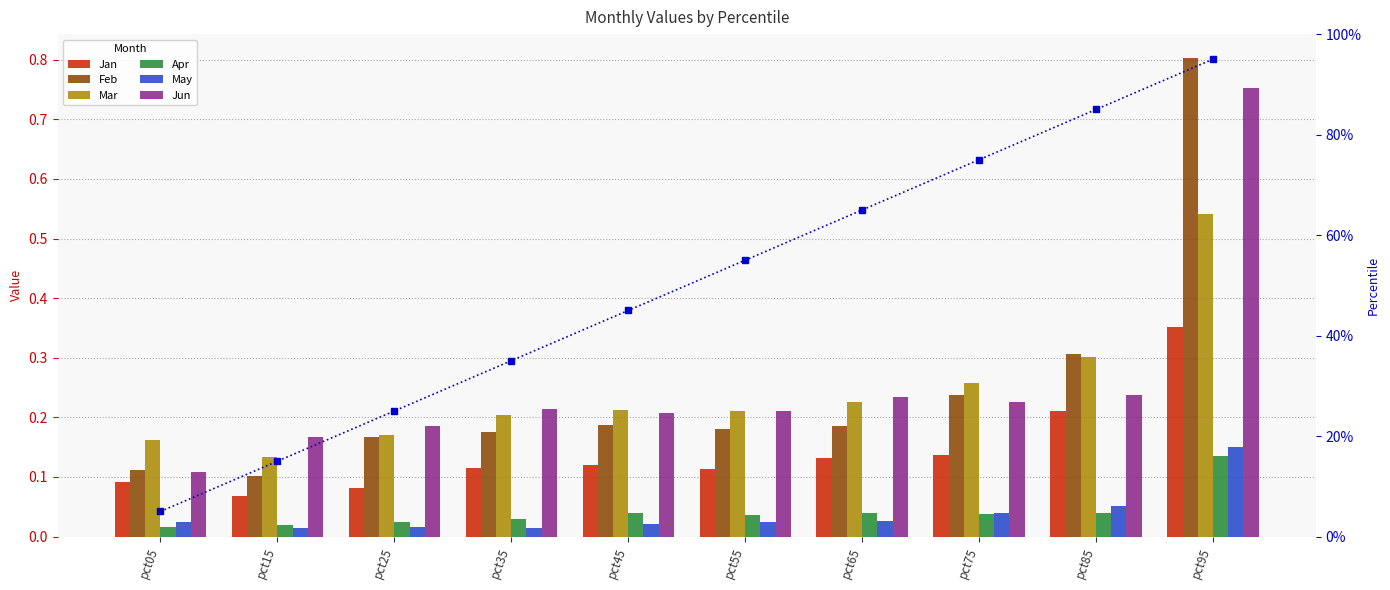

Reading left to right, extract all data points from this chart.

Jan: 0.1	0.1	0.1	0.1	0.1	0.1	0.1	0.1	0.2	0.4
Feb: 0.1	0.1	0.2	0.2	0.2	0.2	0.2	0.2	0.3	0.8
Mar: 0.2	0.1	0.2	0.2	0.2	0.2	0.2	0.3	0.3	0.5
Apr: 0.0	0.0	0.0	0.0	0.0	0.0	0.0	0.0	0.0	0.1
May: 0.0	0.0	0.0	0.0	0.0	0.0	0.0	0.0	0.1	0.2
Jun: 0.1	0.2	0.2	0.2	0.2	0.2	0.2	0.2	0.2	0.8